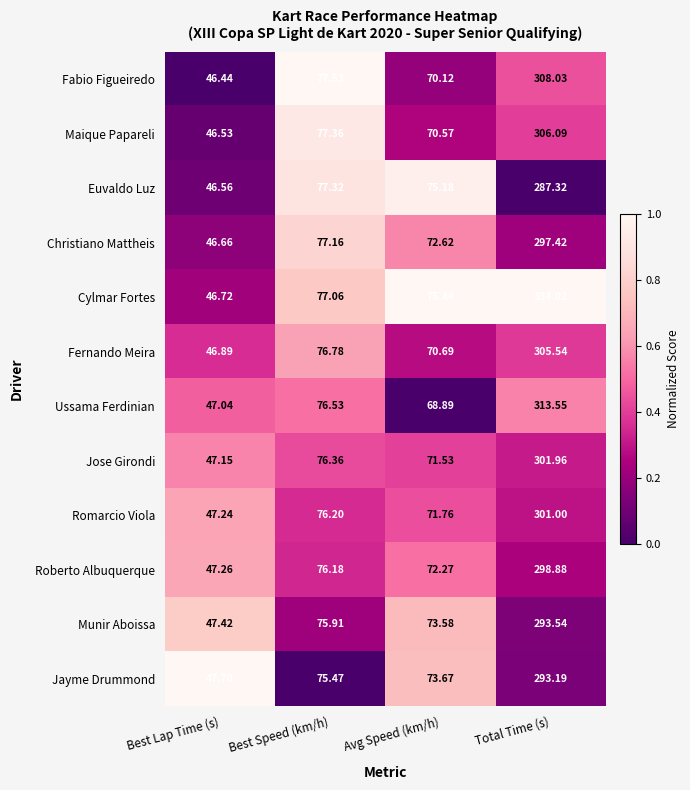

Between Best Lap Time (s) and Total Time (s), which series saw the biggest shift?

Cylmar Fortes